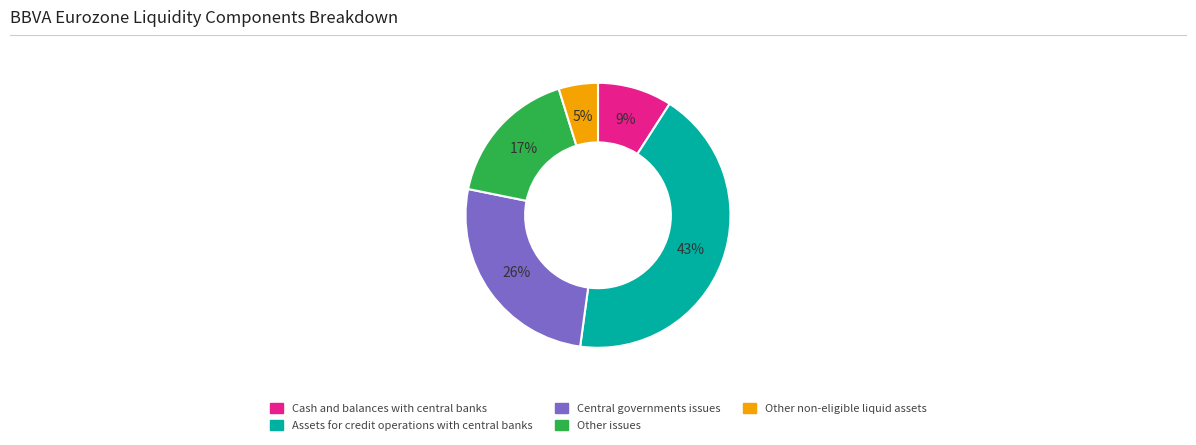

Is it true that Cash and balances with central banks is 21% of the pie?

False